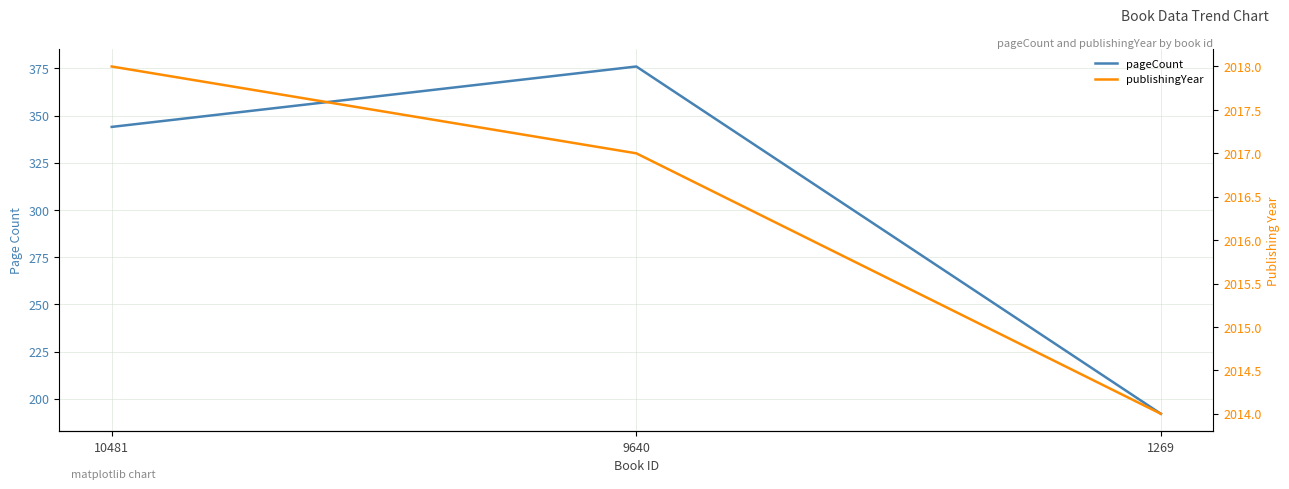

What are all the series names shown in the legend?

pageCount, publishingYear